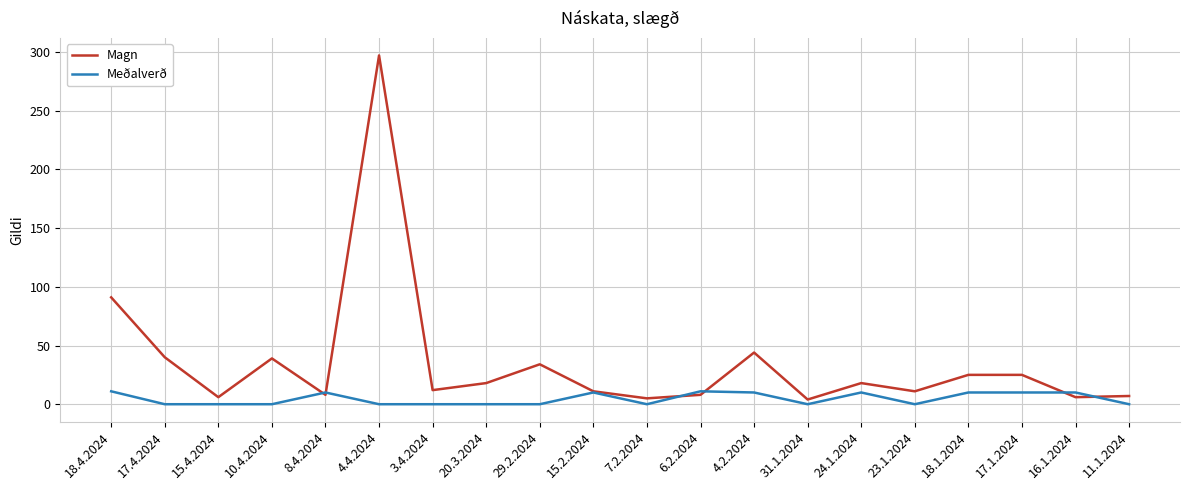

What is the sum of all Magn values?

709